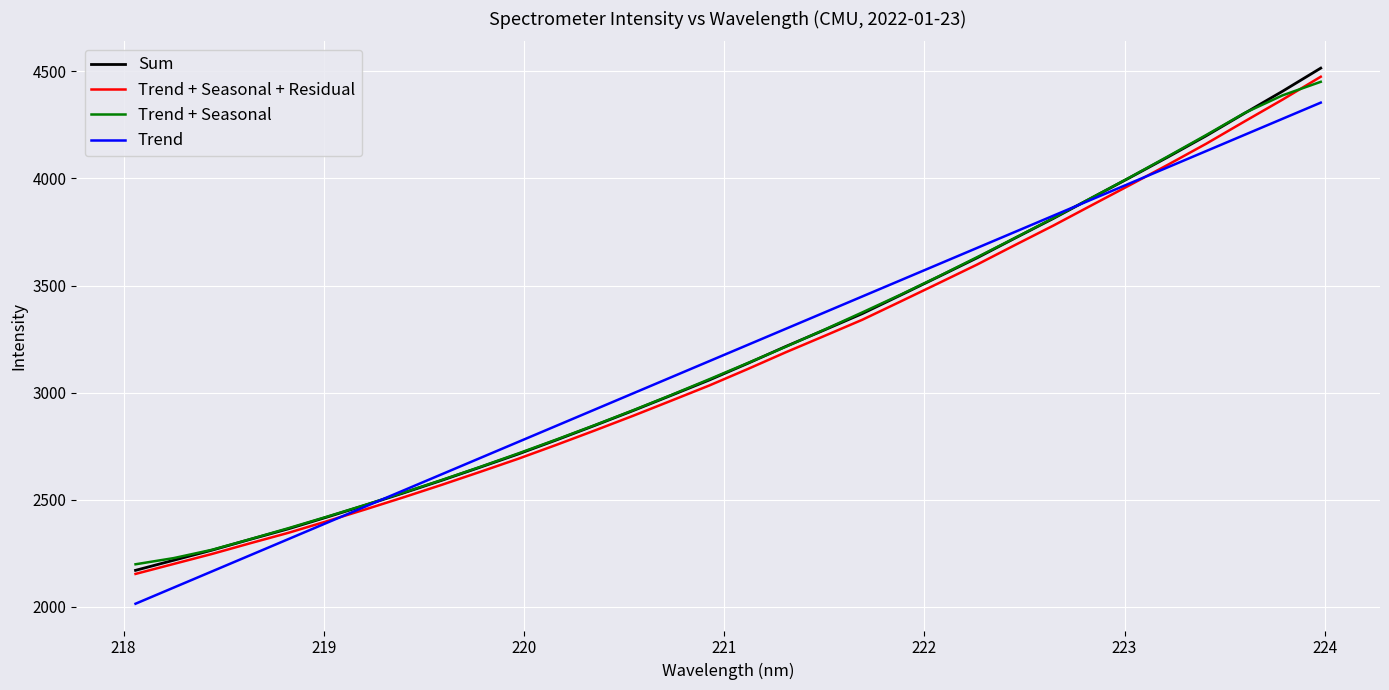

Which series has the widest spread of values?

Sum